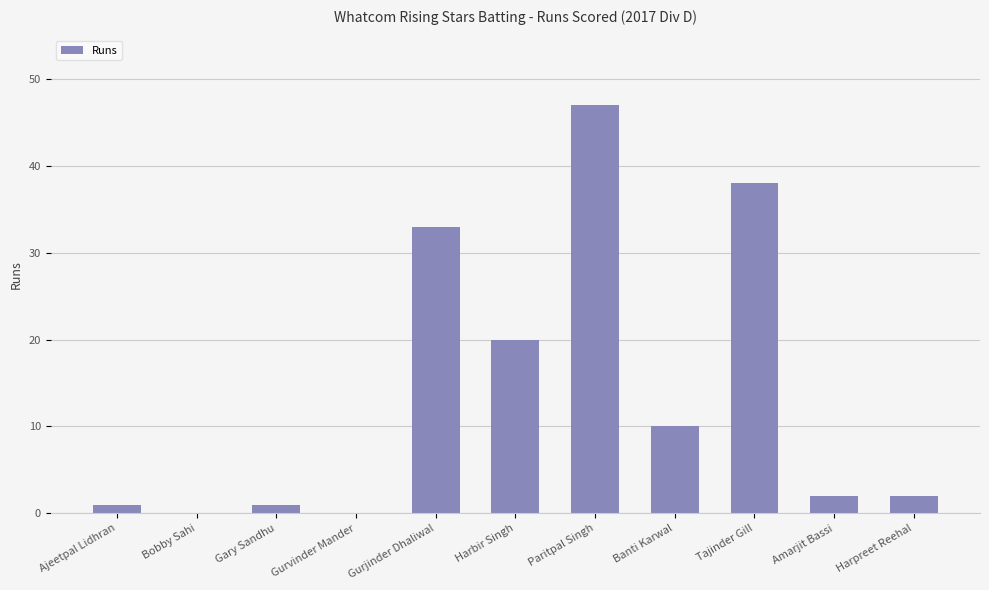

Which has a higher value, Bobby Sahi or Banti Karwal?

Banti Karwal